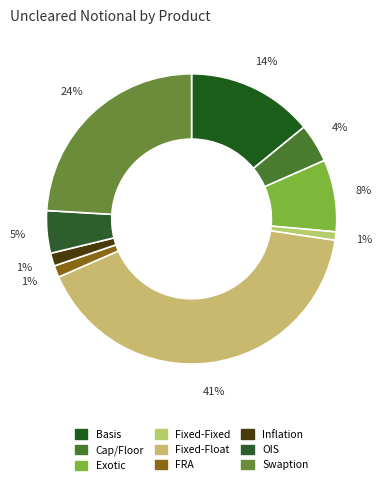

To the nearest percent, what is the average slice percentage?

11%